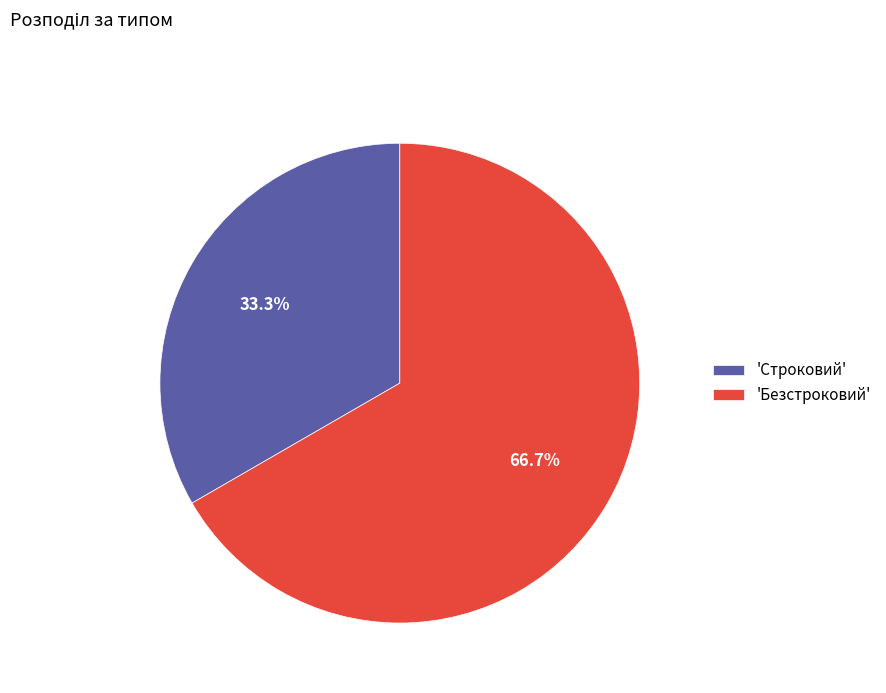

Is there any slice that represents more than half of the pie?

Yes